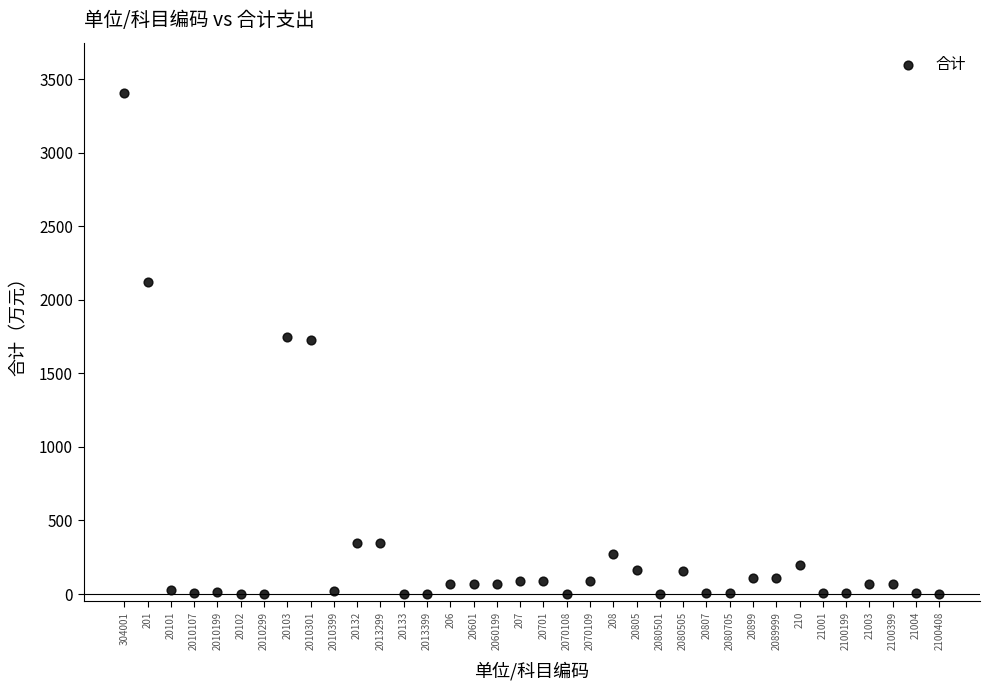

What is the range of Y values (max minus min)?

3406.8